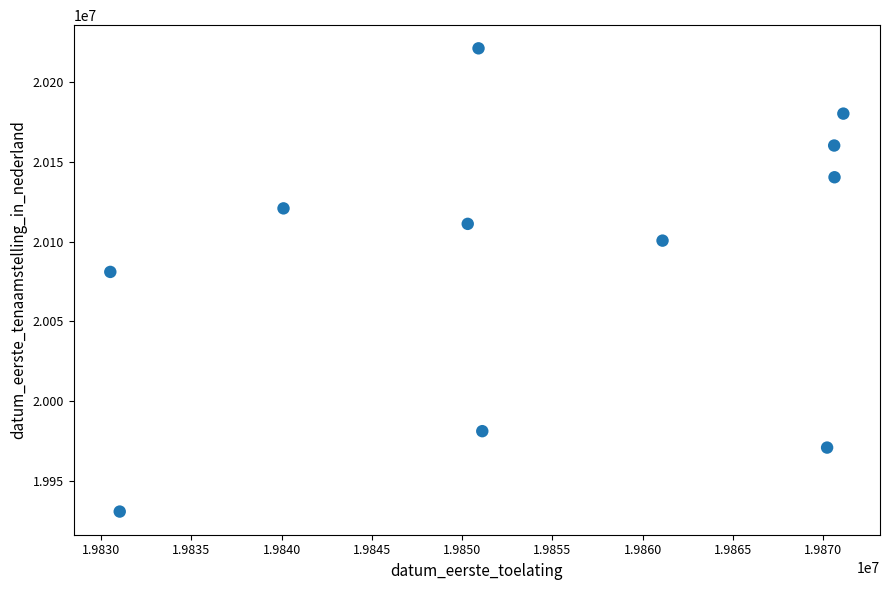

What is the range of Y values (max minus min)?

290286